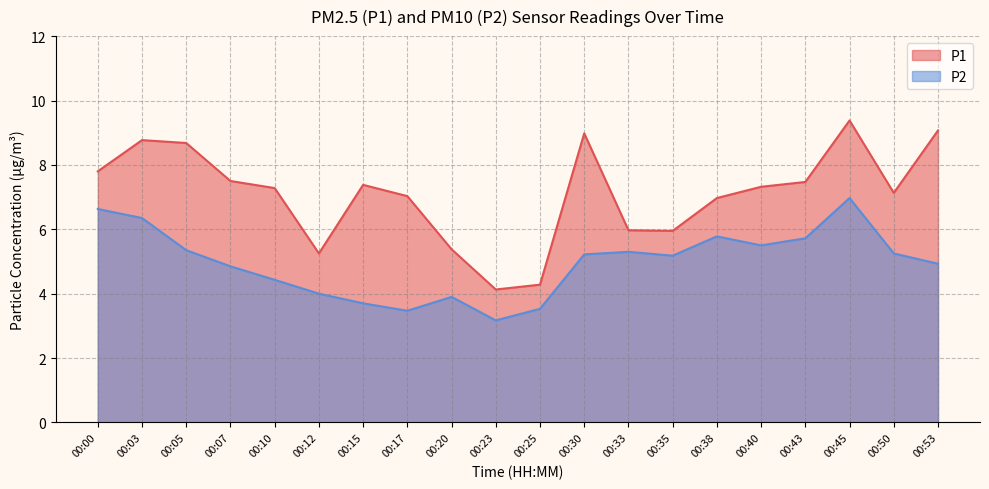

At which label is P2 closest to 5?

00:53